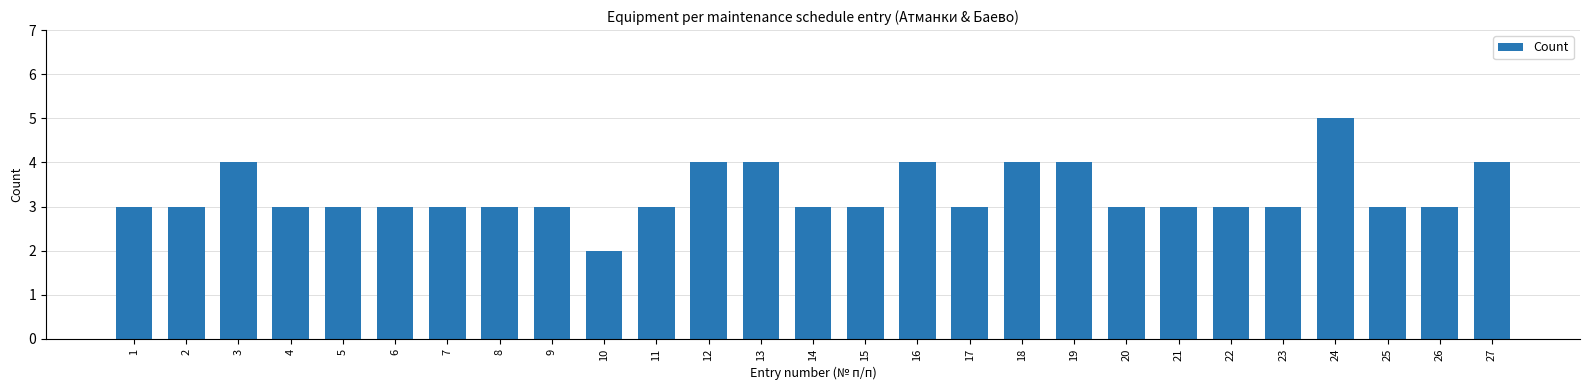

Does the chart contain any negative values?

No